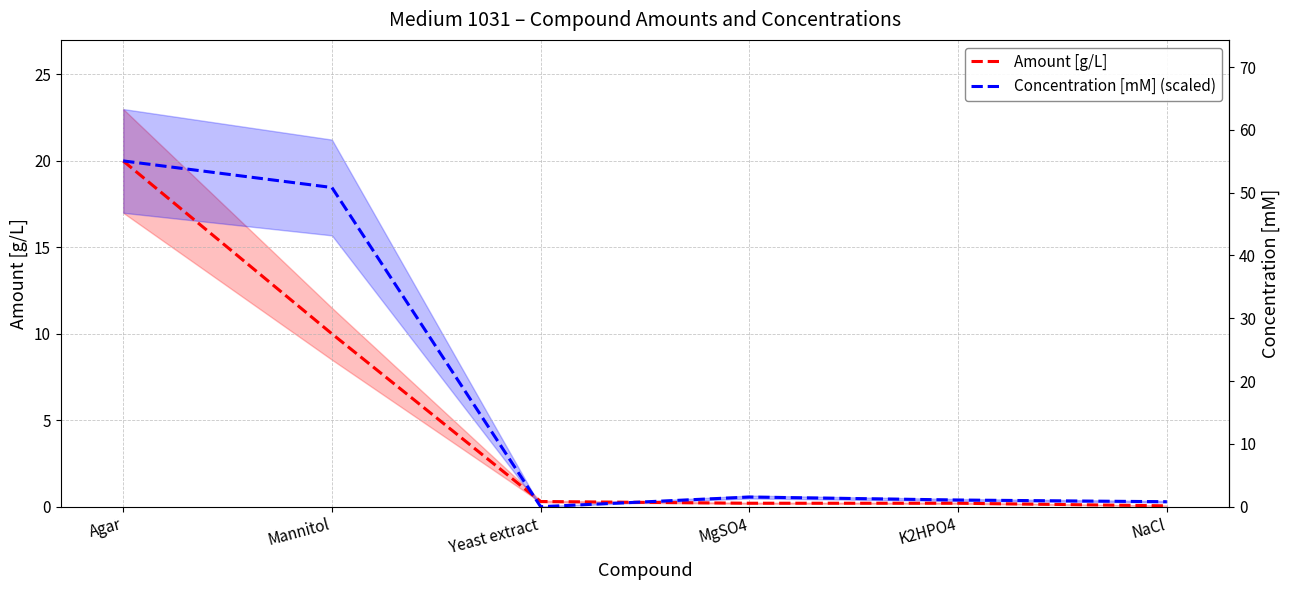

What is the sum of all Concentration [mM] (scaled) values?

39.7